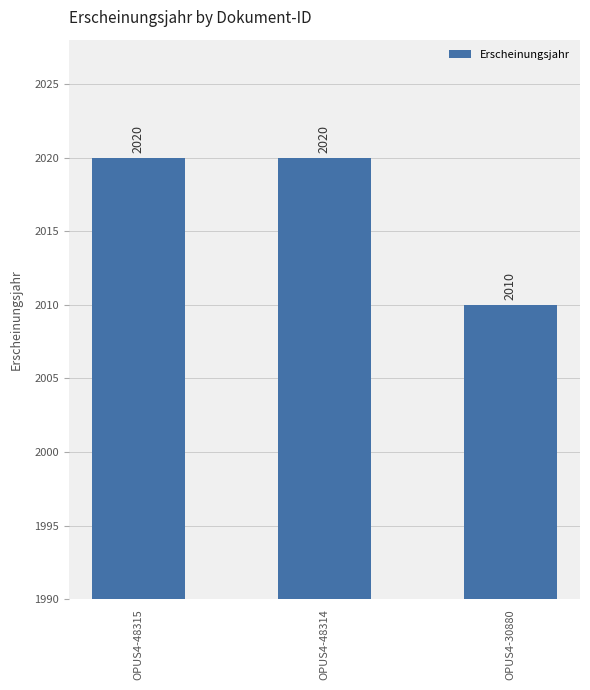

How many values are below 2020?

1